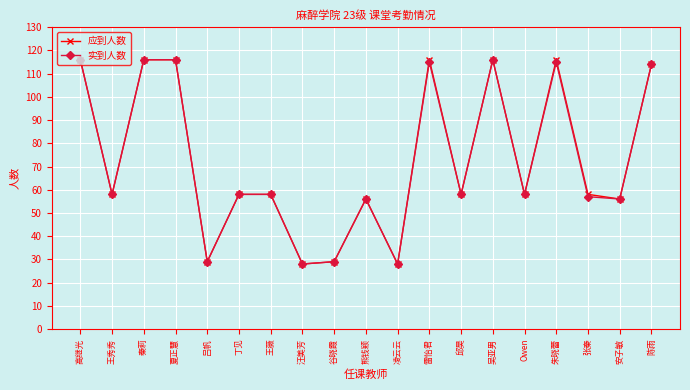

At how many categories does at least one series exceed 102?

7